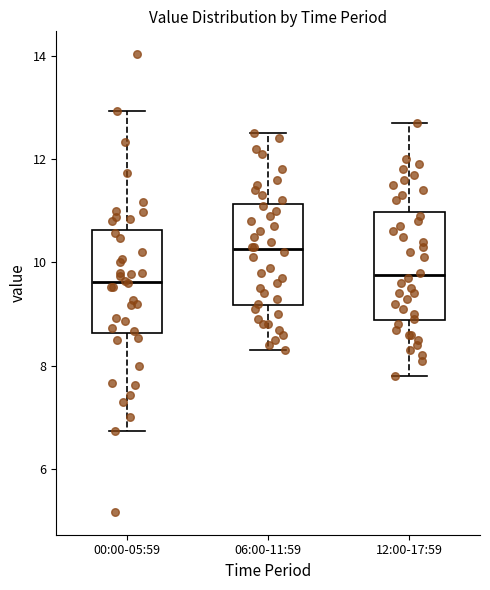

Which box has the highest median line?

06:00-11:59